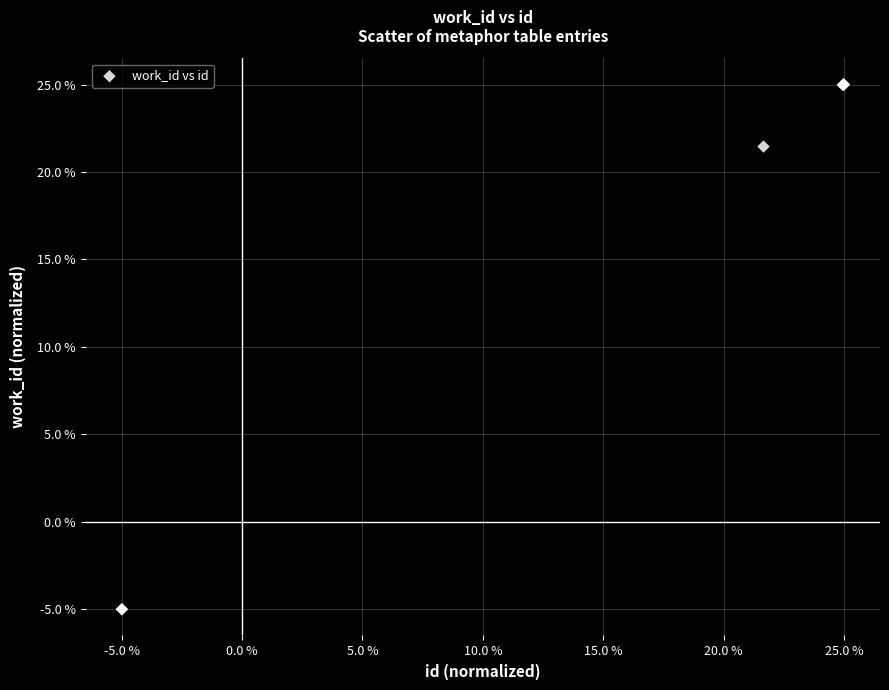

What Y value in the scatter plot is closest to 10?

21.5